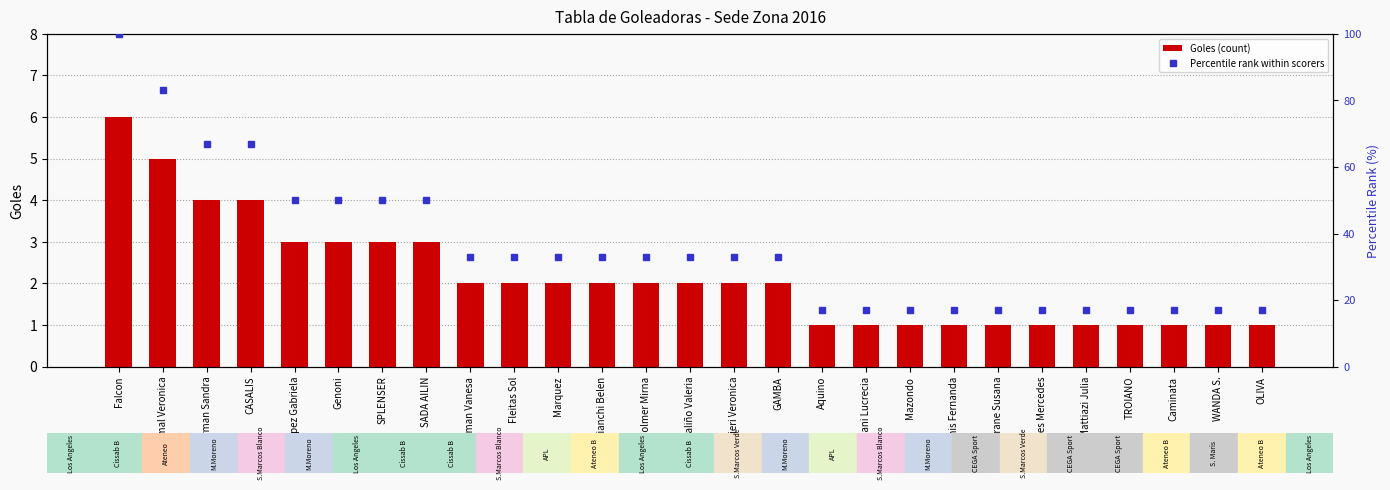

What is the difference between the maximum and minimum values in the Goles (count) series?

5